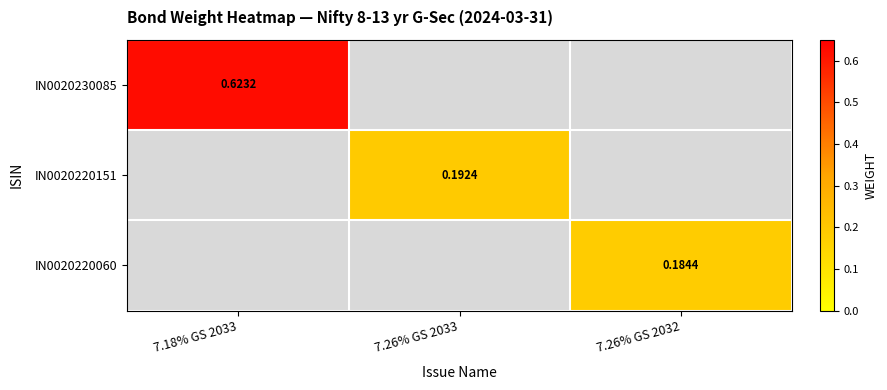

Which series has the widest spread of values?

IN0020230085